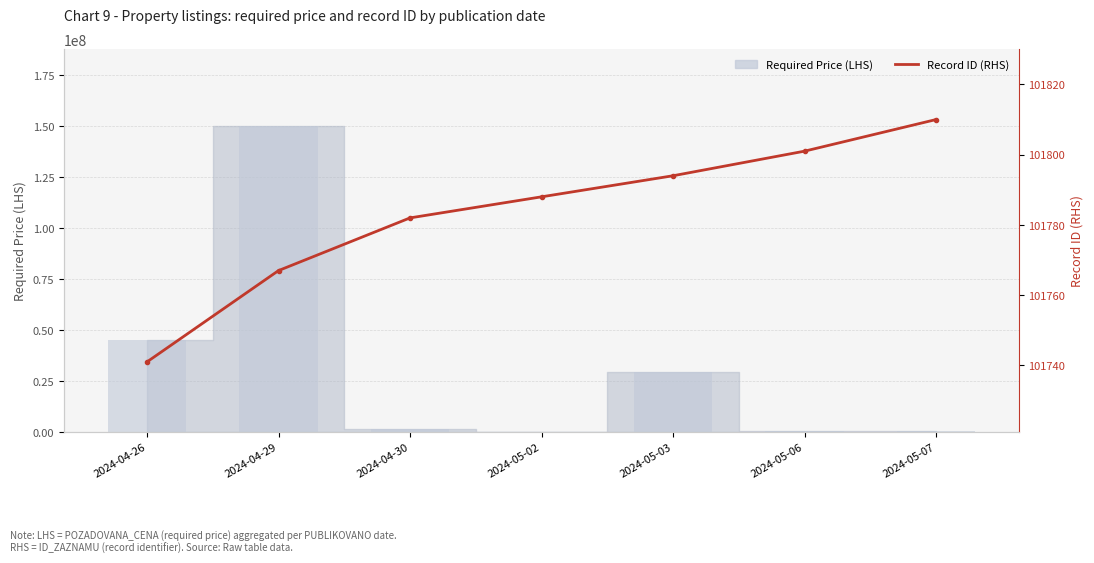

List the labels in order of value, largest first.

2024-05-07, 2024-05-06, 2024-05-03, 2024-05-02, 2024-04-30, 2024-04-29, 2024-04-26